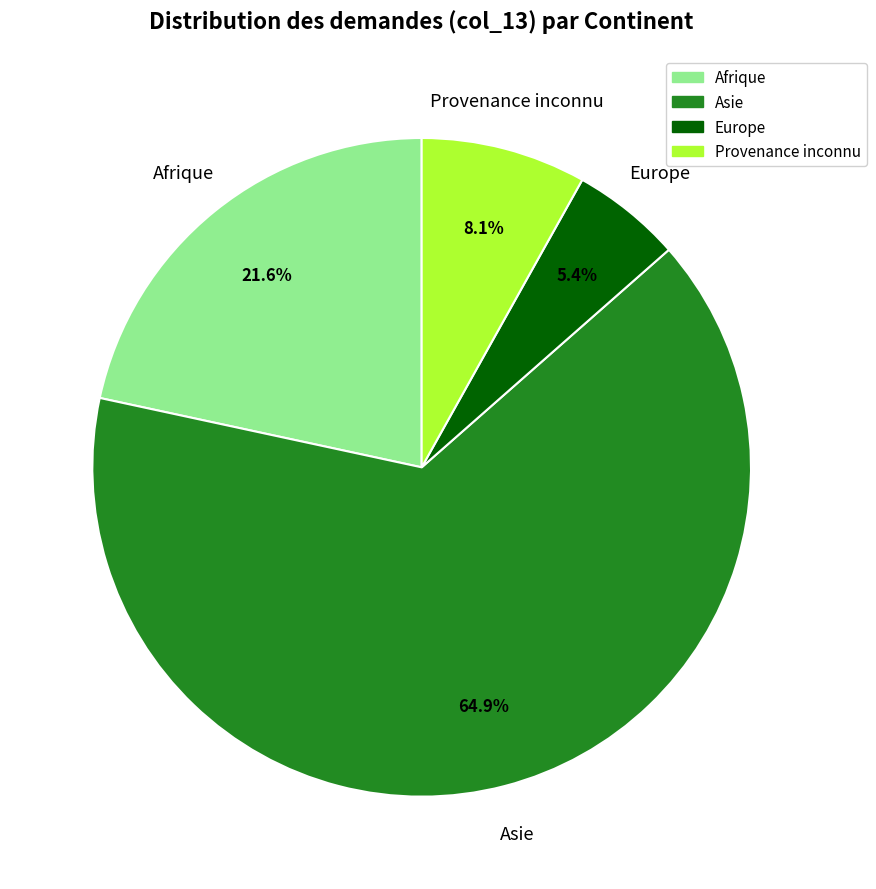

Which category accounts for the majority?

Asie